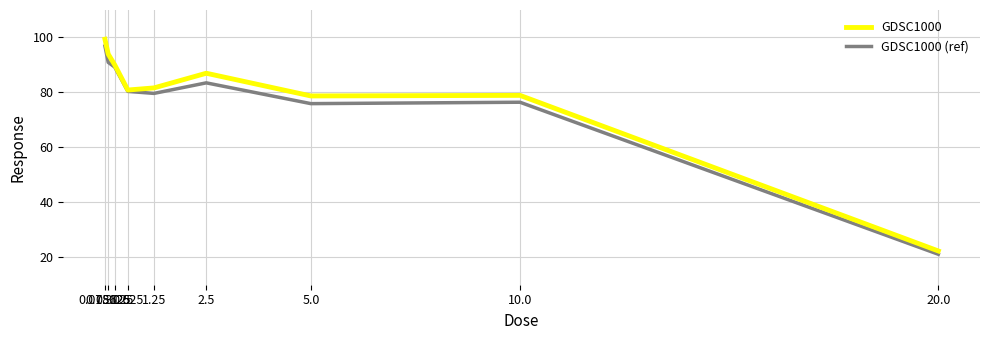

In GDSC1000 (ref), how many points are higher than both neighbors (excluding endpoints)?

2